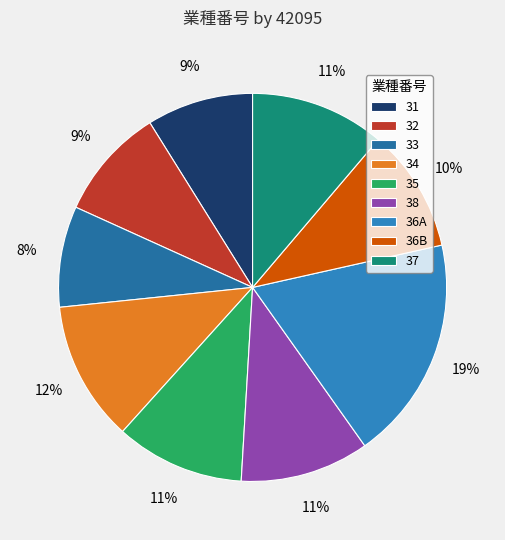

Rank the categories by value from highest to lowest.

36A, 34, 37, 35, 38, 36B, 32, 31, 33